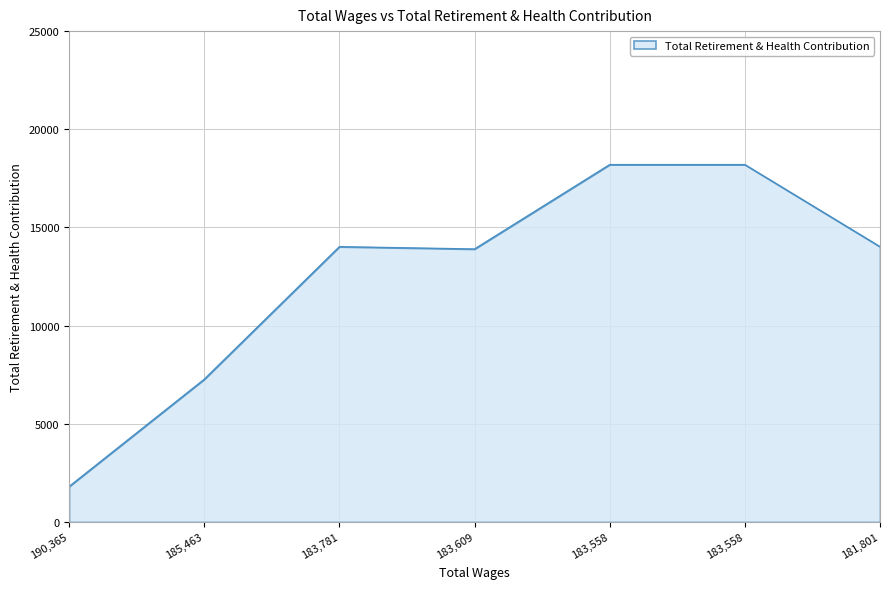

What is the value of the 1st point from the left?

1804